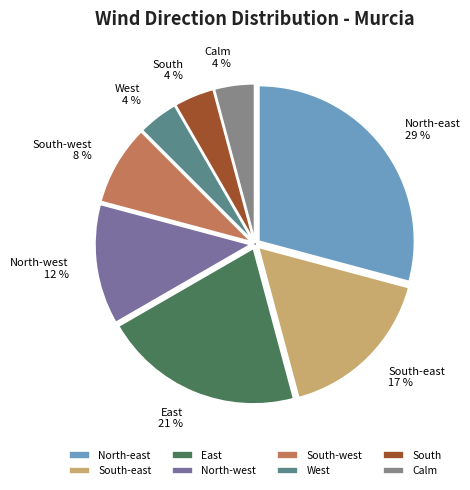

How many slices are in this pie chart?

8